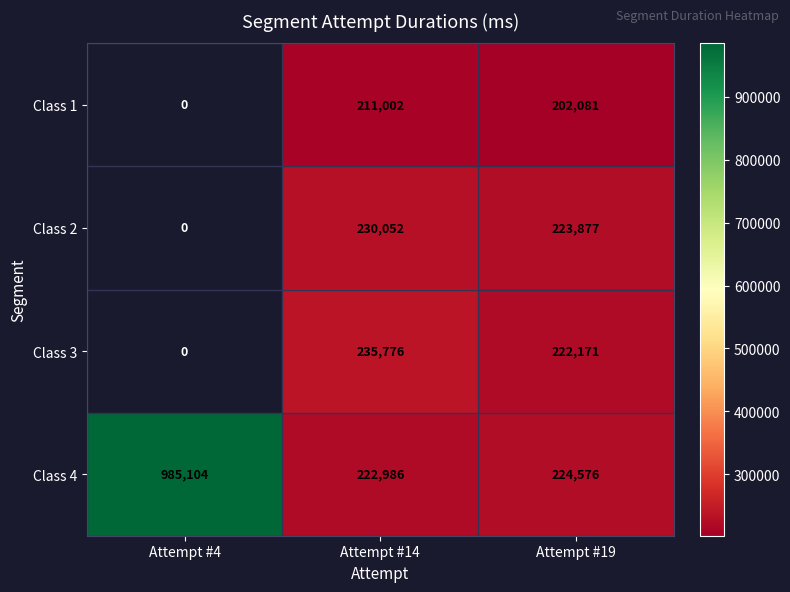

How many data points does each series have?

3